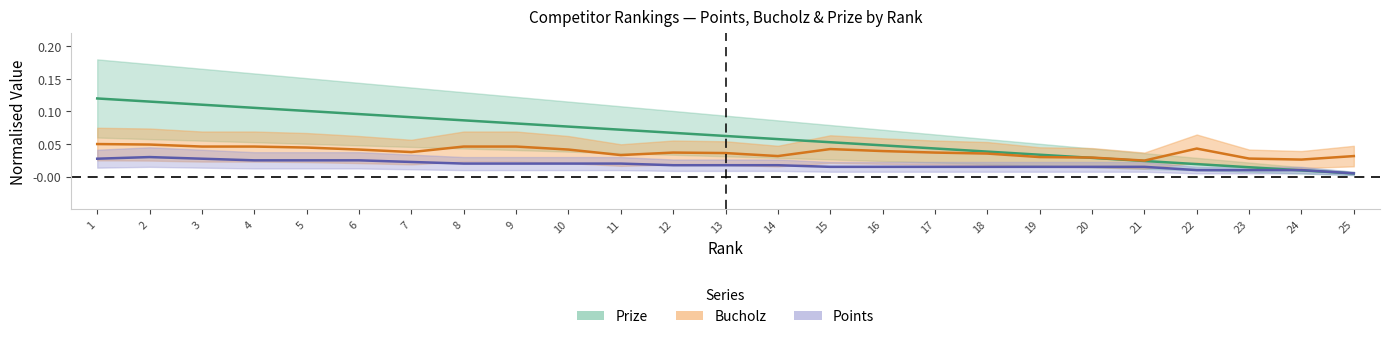

The Points series shows 0.0 at 11. True or false?

False